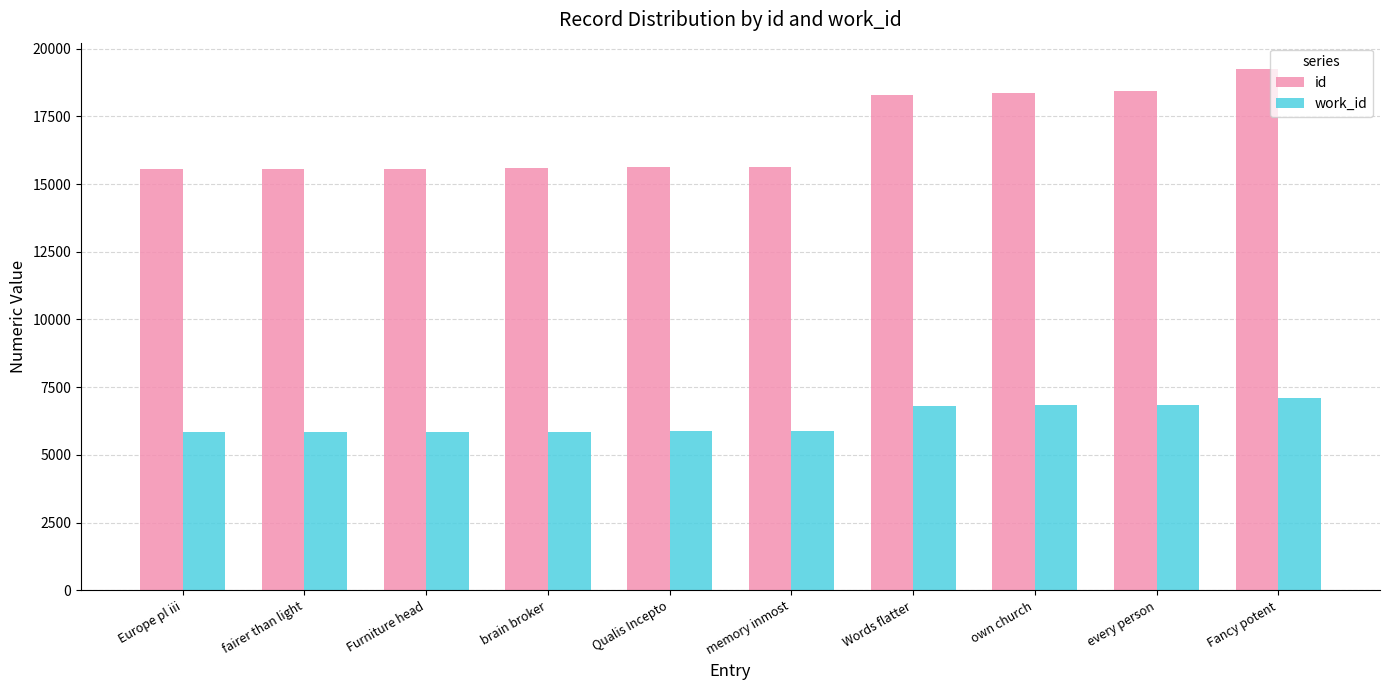

At how many categories does at least one series exceed 12559?

10